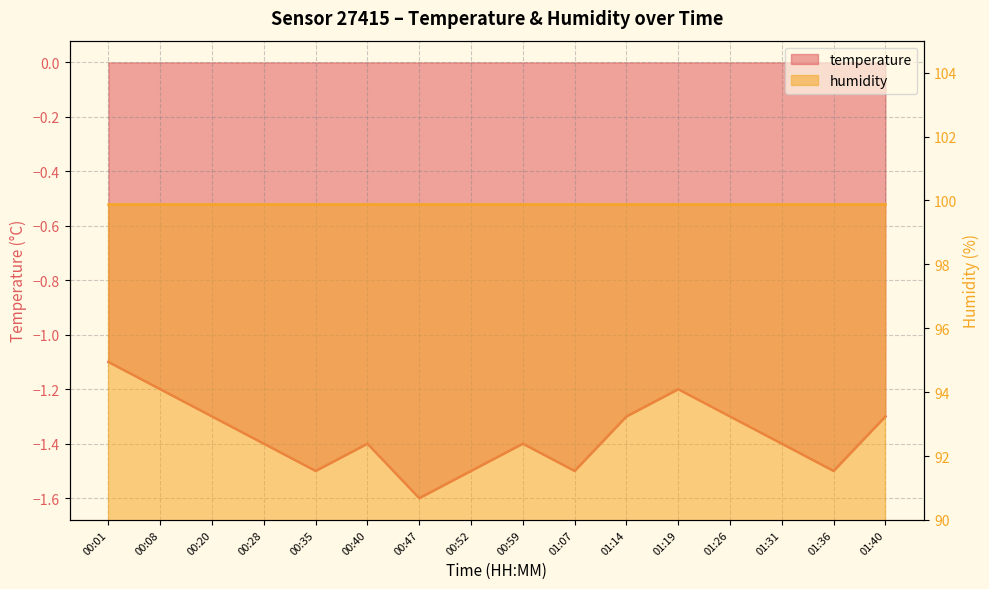

Reading right to left, transcribe all the data shown in this chart.

-1.3	-1.5	-1.4	-1.3	-1.2	-1.3	-1.5	-1.4	-1.5	-1.6	-1.4	-1.5	-1.4	-1.3	-1.2	-1.1